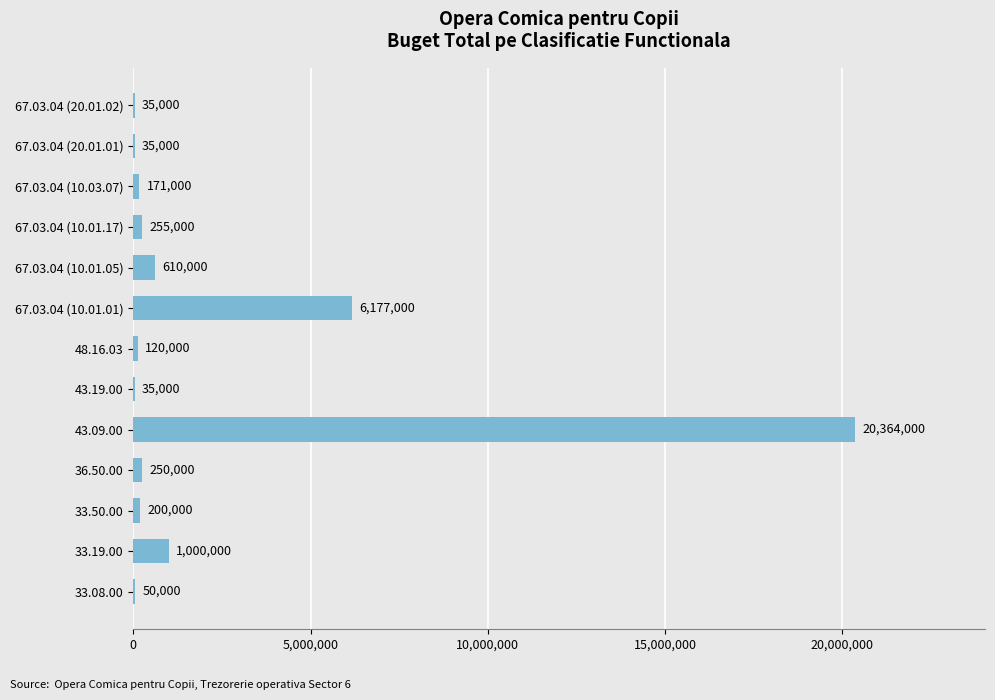

At which category does the chart reach its peak across all series?

43.09.00